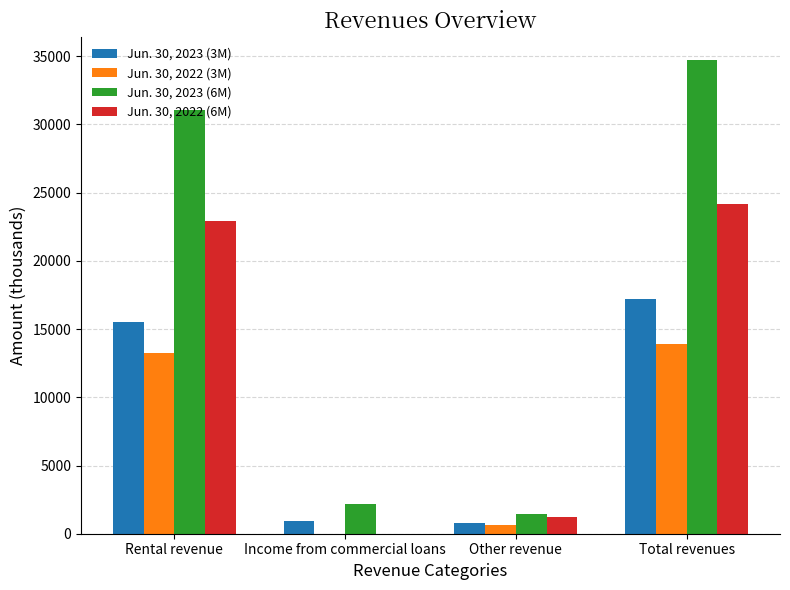

The Jun. 30, 2022 (6M) series shows 22927 at Rental revenue. True or false?

True